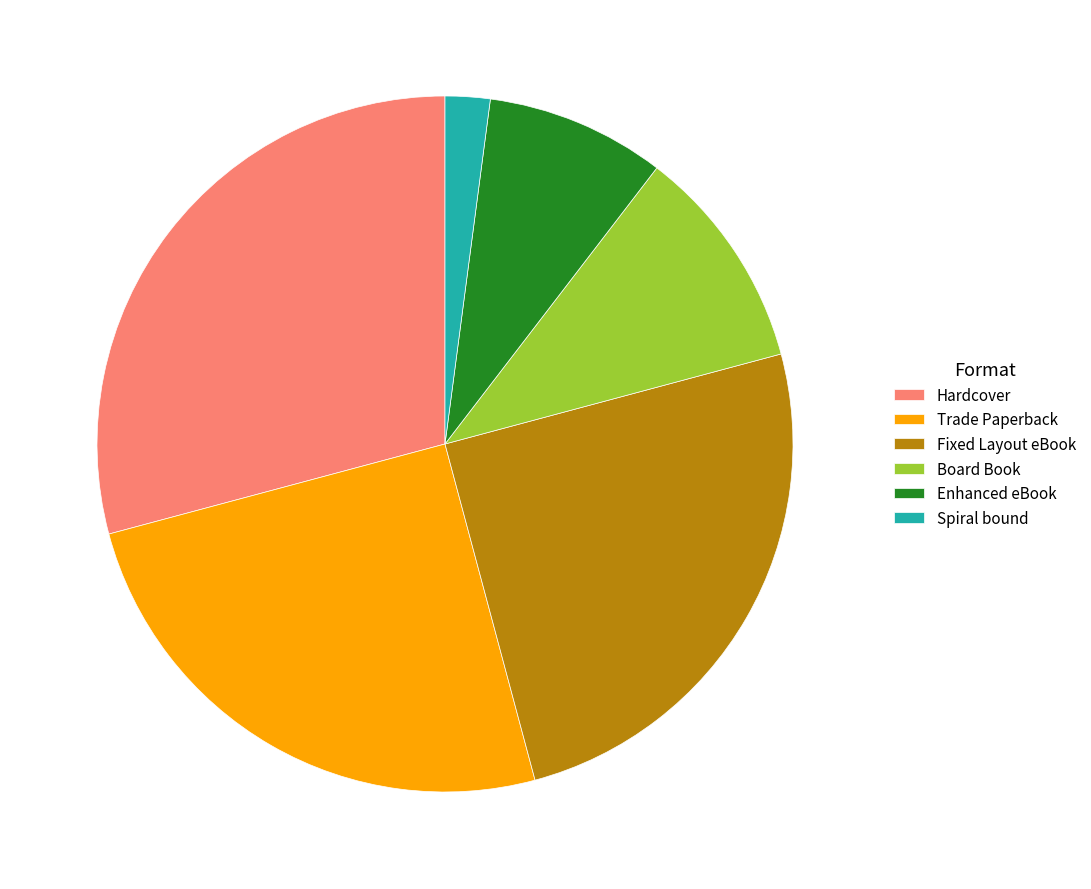

Which slice is the smallest?

Spiral bound